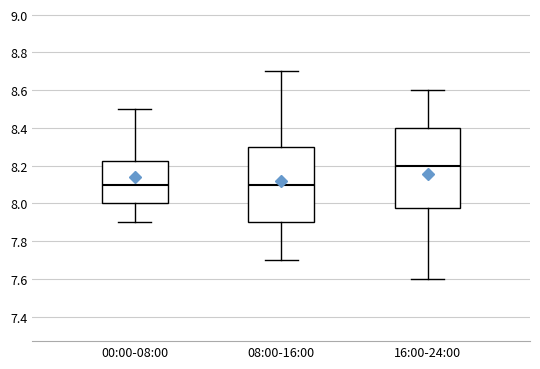

Which box has the highest median line?

16:00-24:00